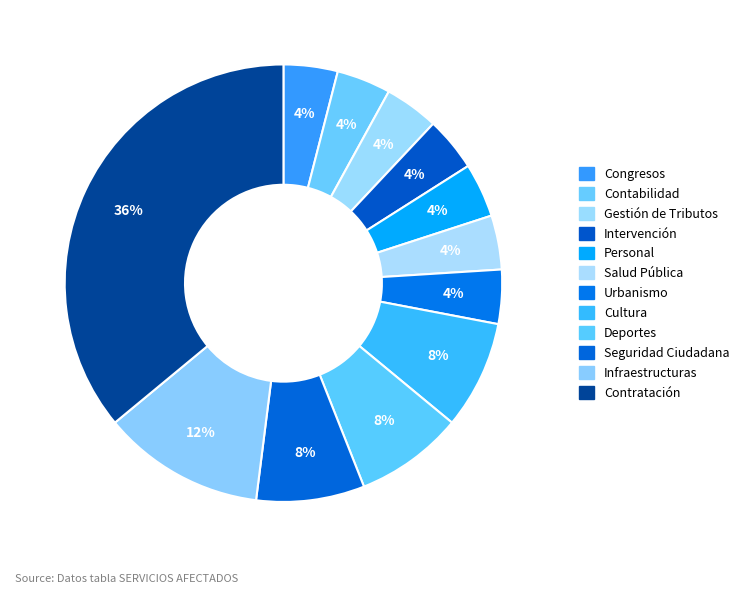

The Cultura slice represents 8% of the pie. True or false?

True